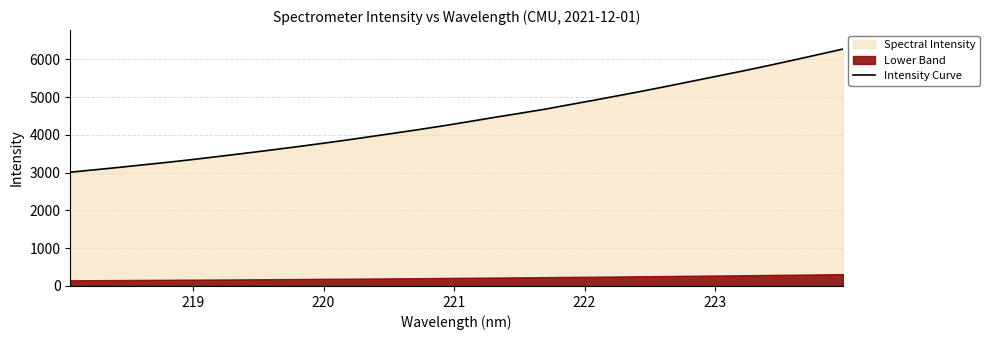

What is the maximum value for Intensity Curve?

6269.6